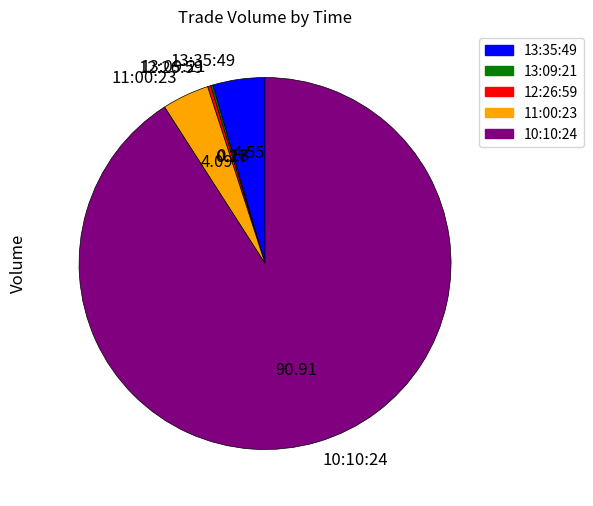

What is the majority slice?

10:10:24